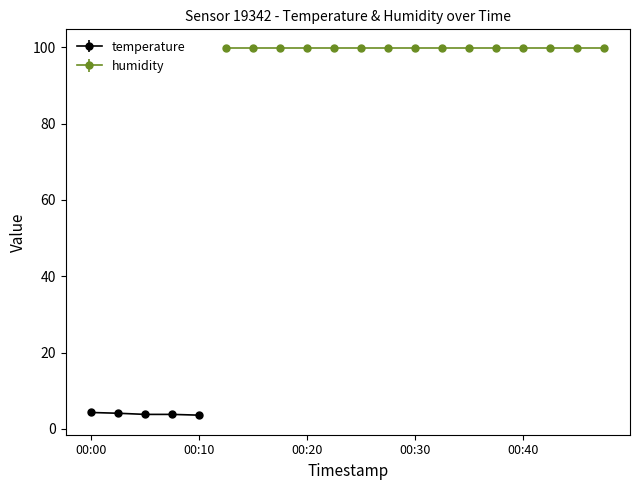

What is the minimum value for temperature?

3.6